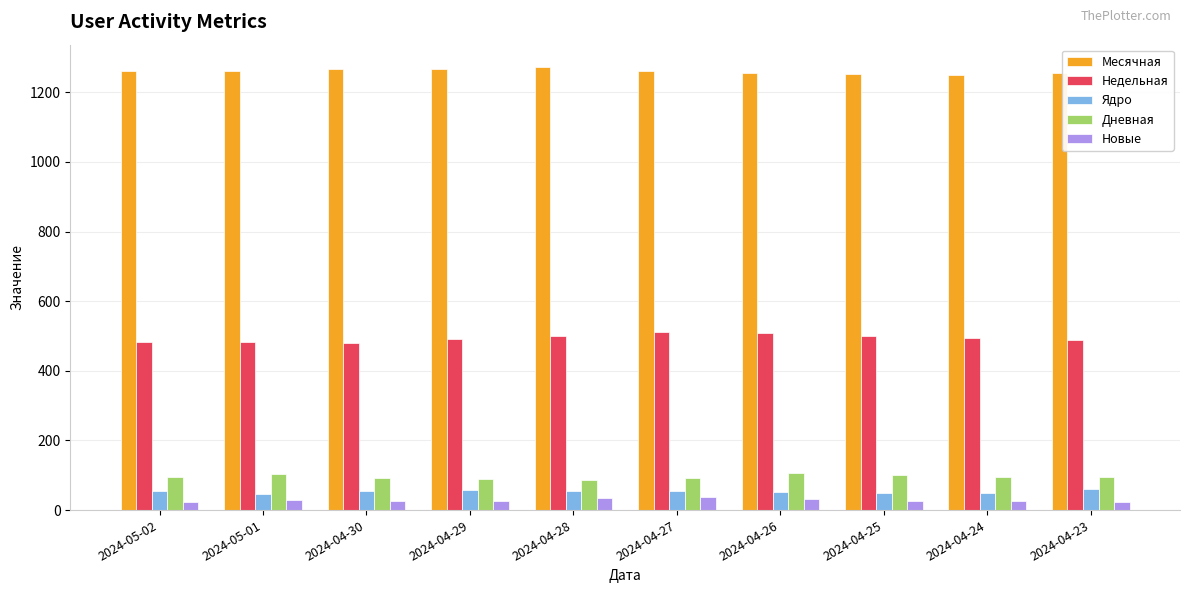

The Дневная series shows 148 at 2024-04-26. True or false?

False